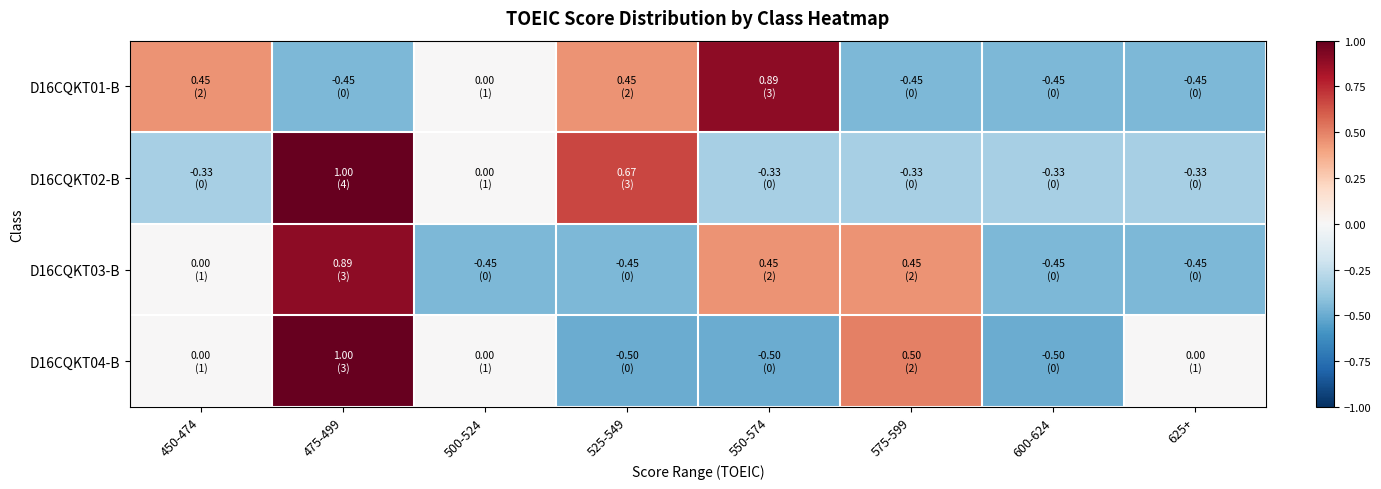

Between 525-549 and 500-524, which is larger?

525-549